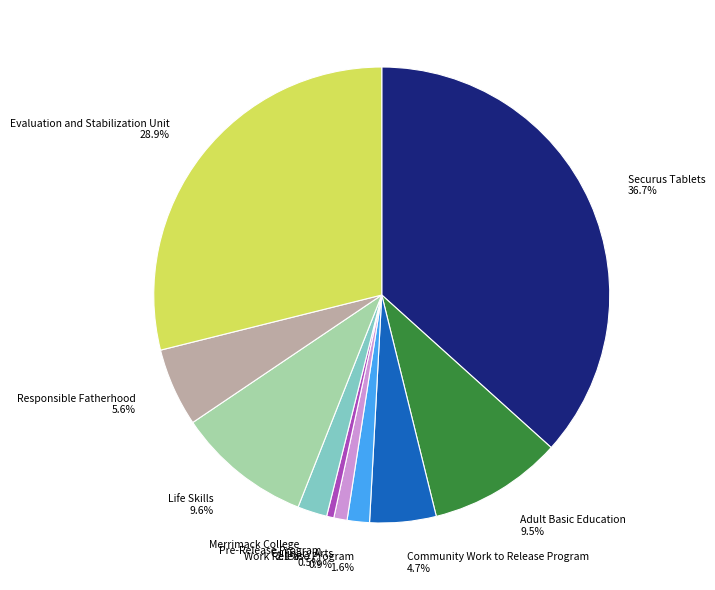

To the nearest percent, what is the difference between the largest and smallest slice percentages?

36%